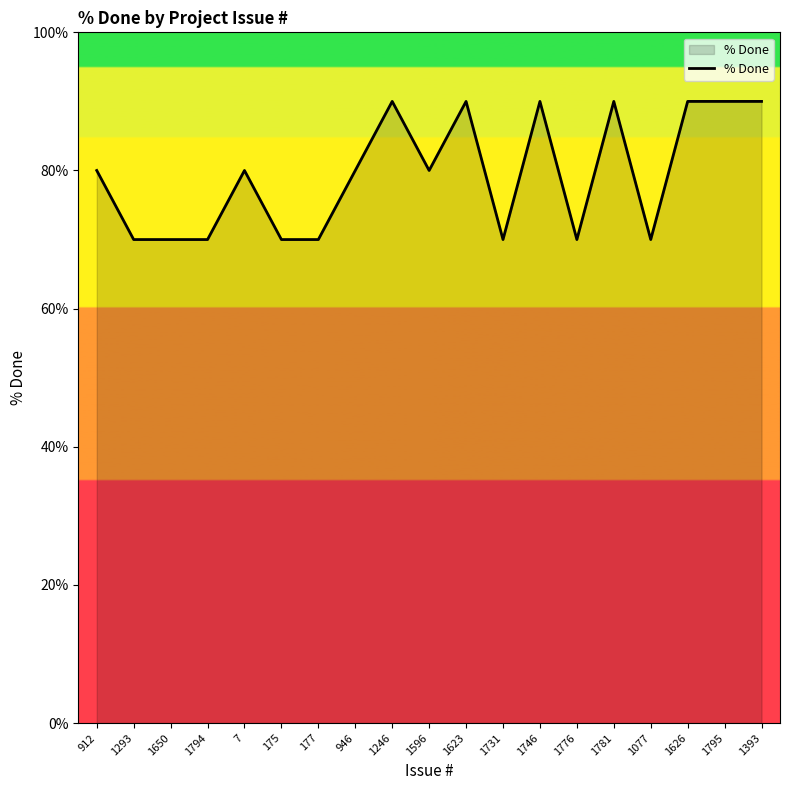

True or false: there are more than 0 points higher than both neighbors.

True